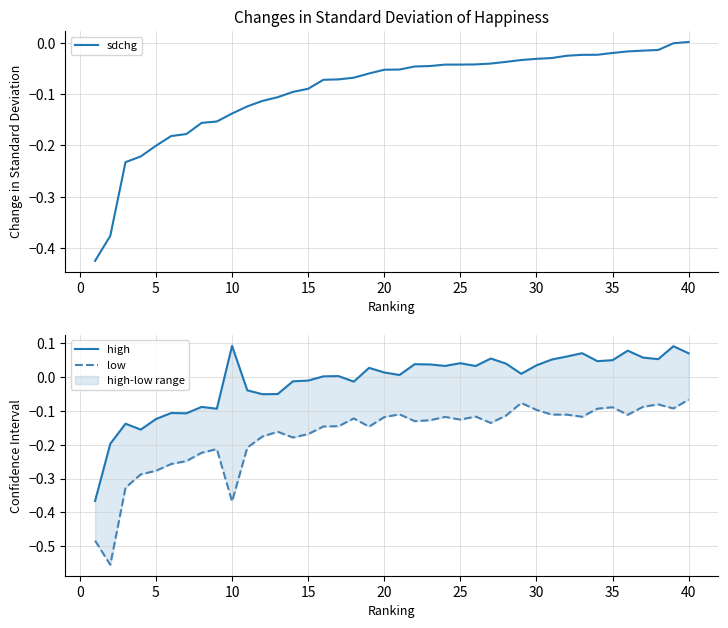

Does the chart have visible grid lines?

Yes